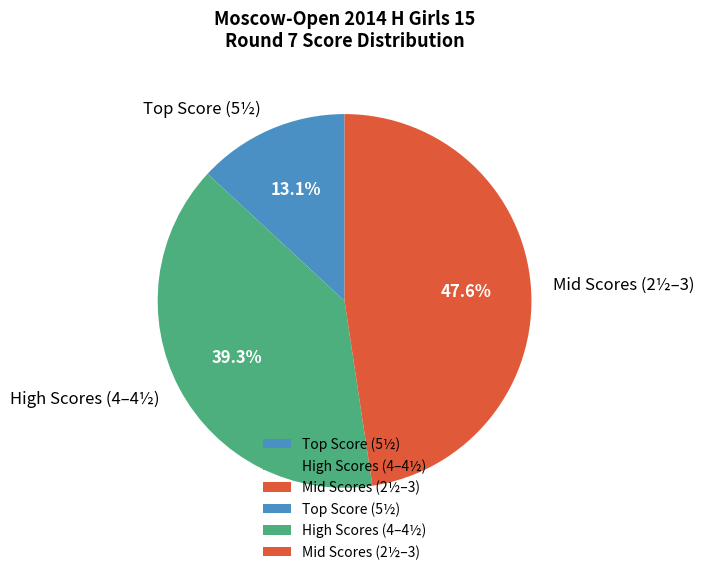

Is there any slice that represents more than half of the pie?

No